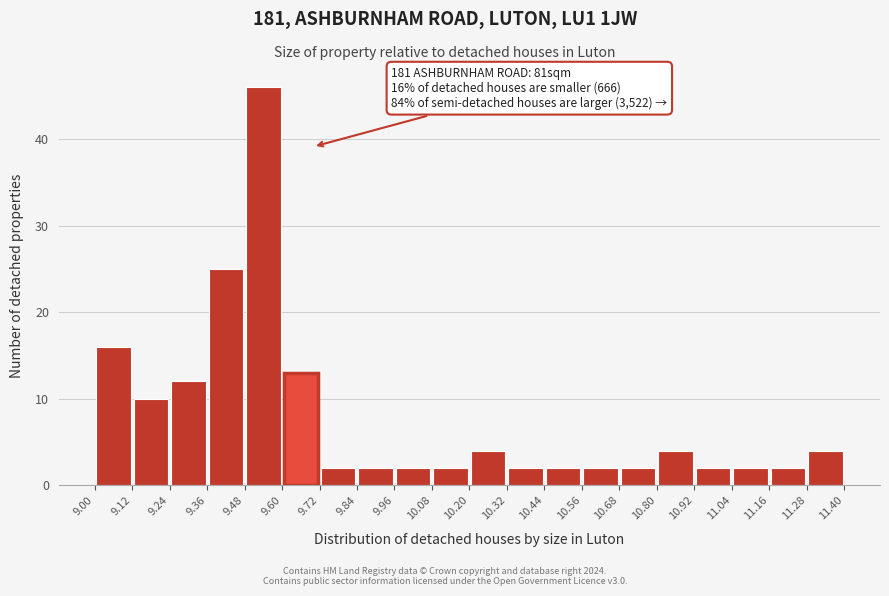

Over which range of the x-axis is the bar tallest?

9.48 to 9.60